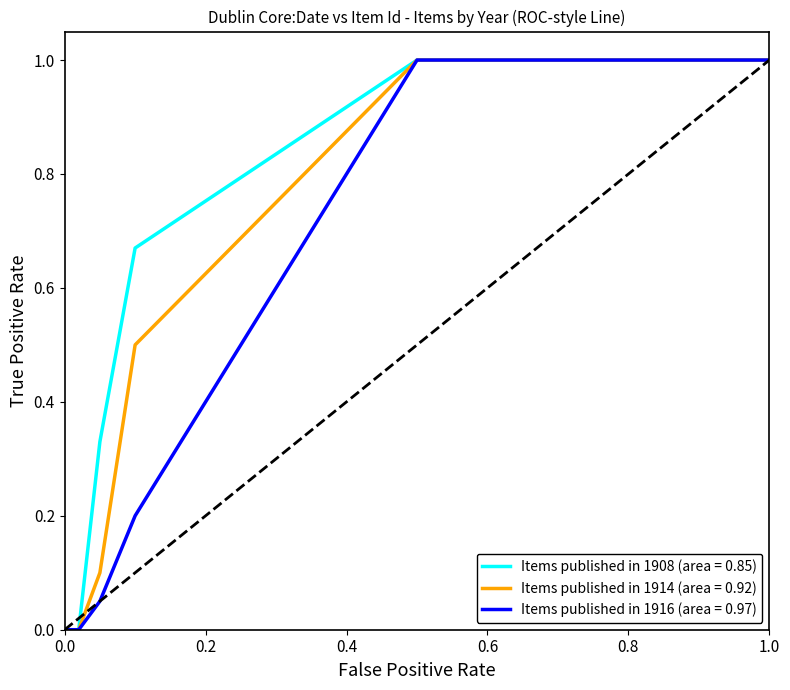

Reading left to right, what are all the values shown in this chart?

Items published in 1908 (area = 0.85): 0.0	0.0	0.3	0.7	1.0	1.0
Items published in 1914 (area = 0.92): 0.0	0.0	0.1	0.5	1.0	1.0
Items published in 1916 (area = 0.97): 0.0	0.0	0.1	0.2	1.0	1.0